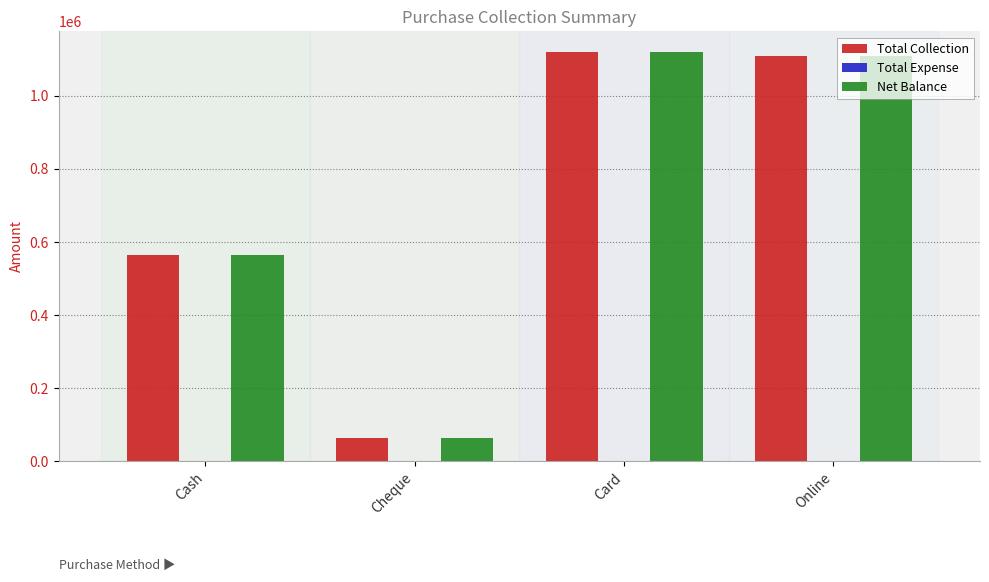

Reading left to right, transcribe all the data shown in this chart.

Total Collection: 564501	63500	1120454	1110190
Net Balance: 564501	63500	1120454	1110190